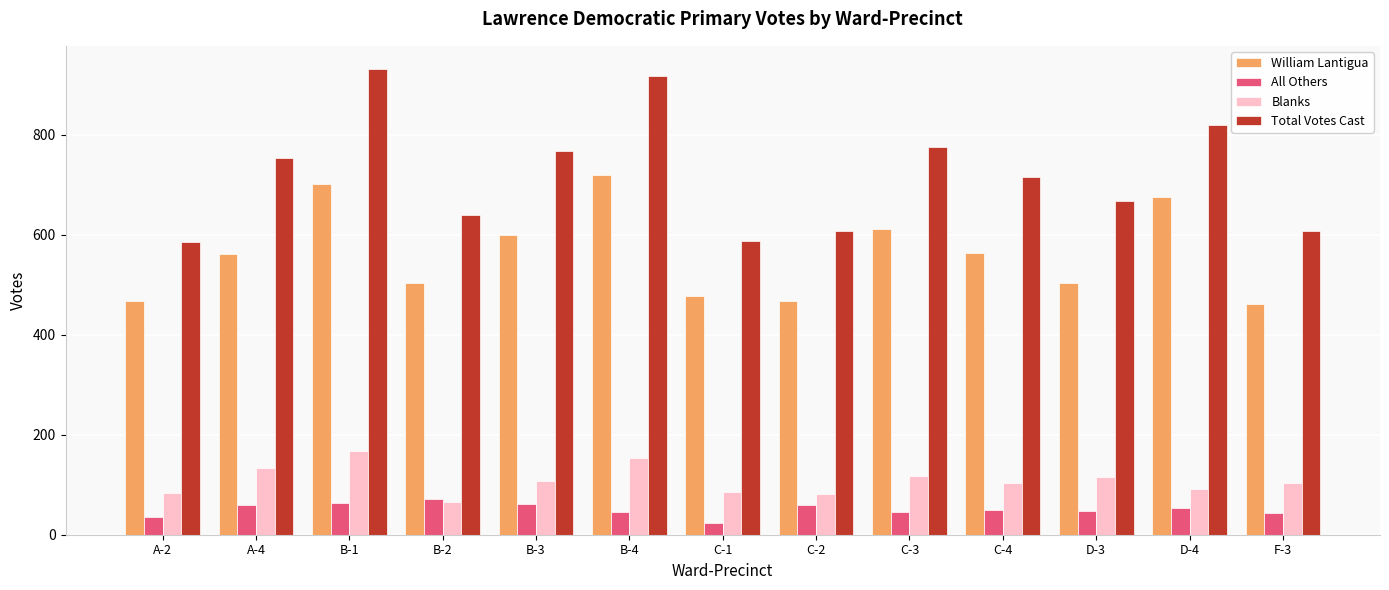

Read the All Others value at C-1, to the nearest 5.

25